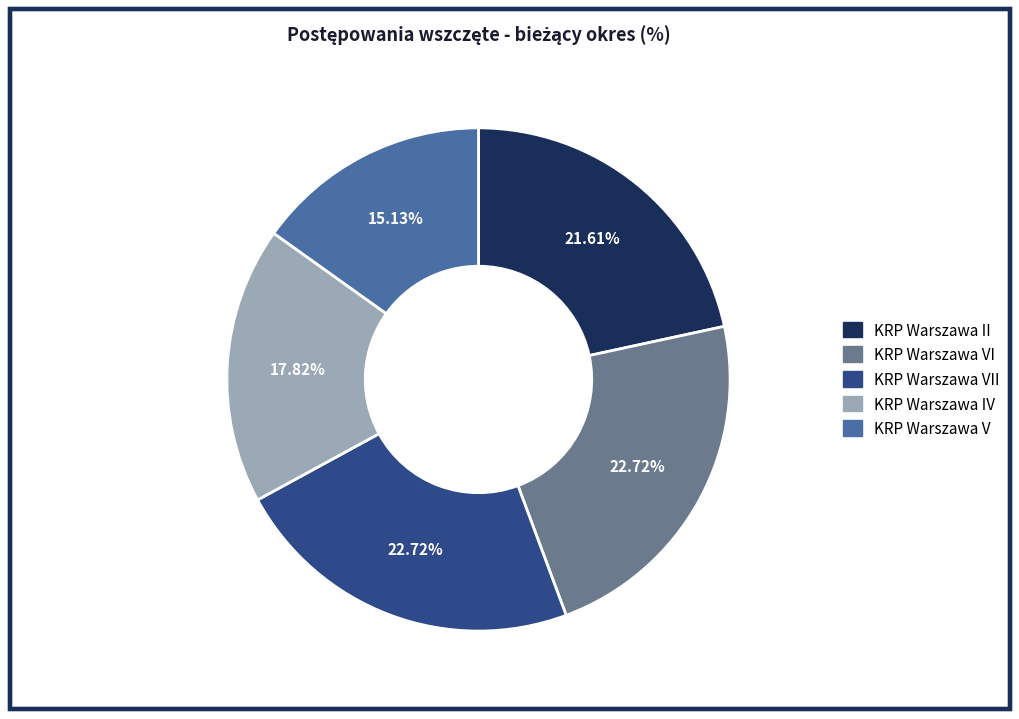

What is the smallest slice in the pie chart?

KRP Warszawa V